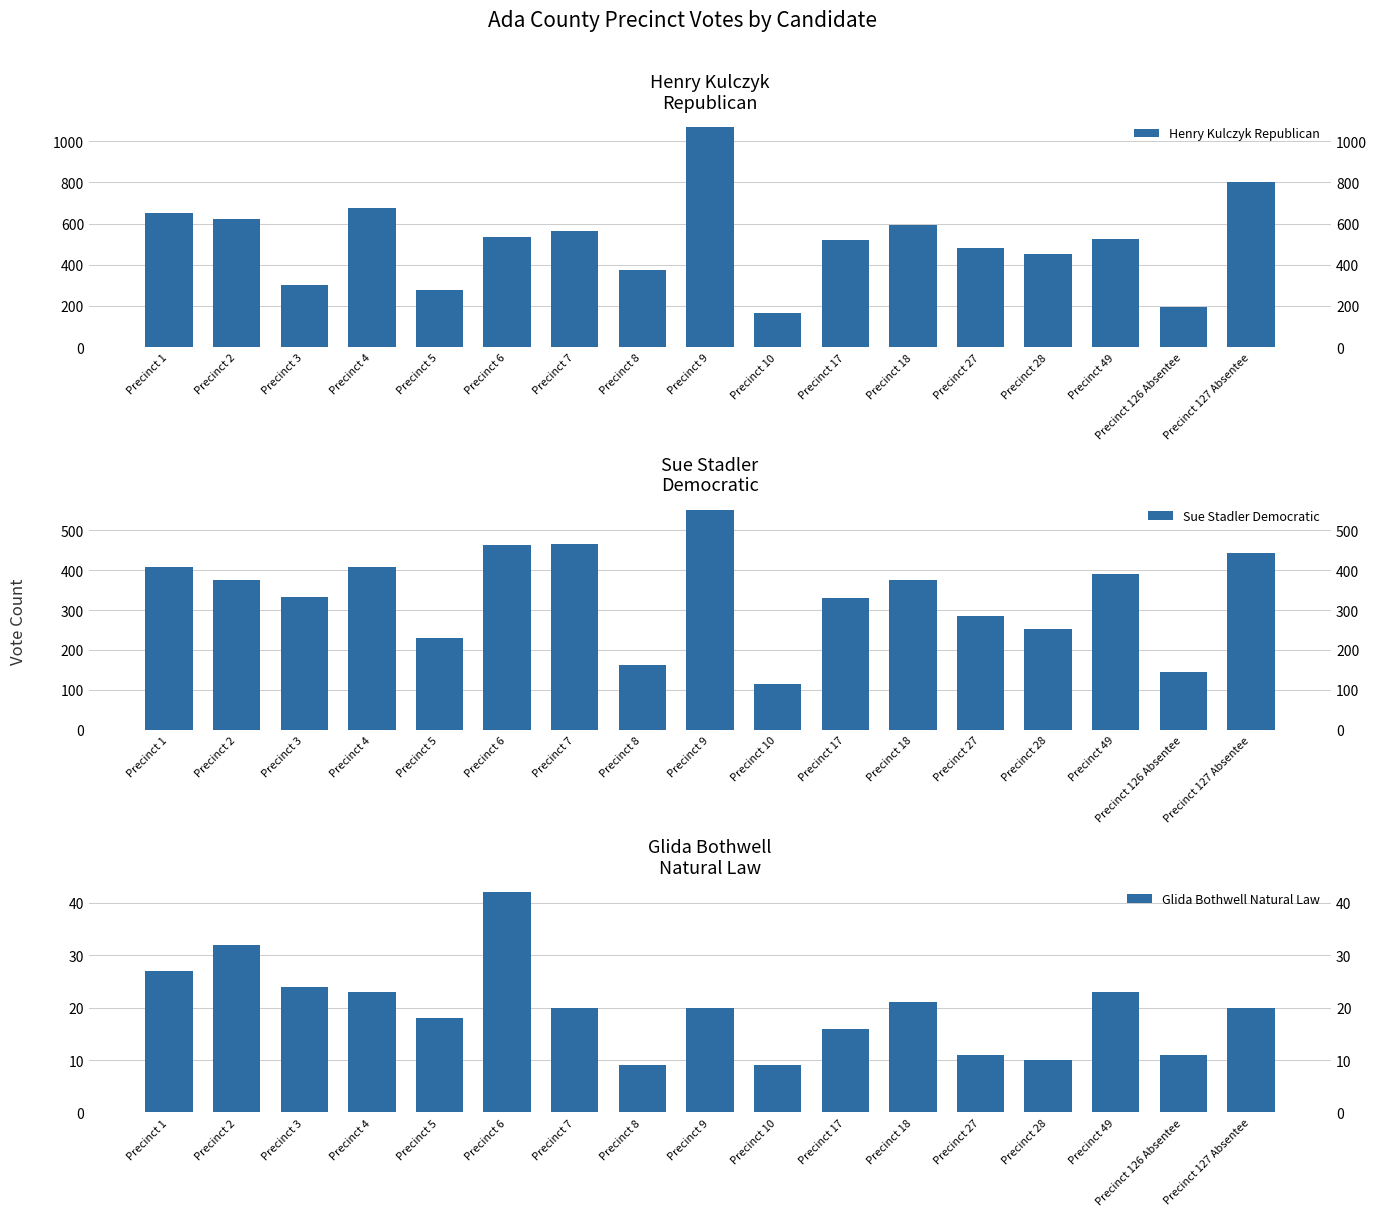

Which series has the largest total across all categories?

Henry Kulczyk Republican